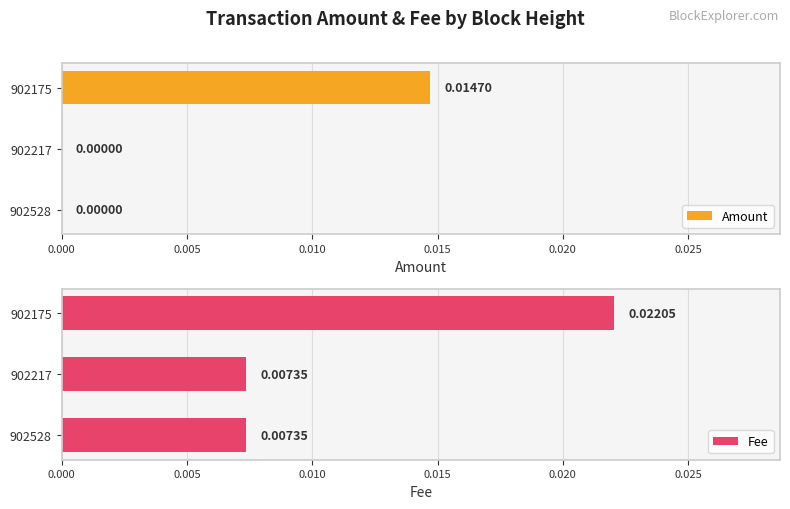

How many distinct data groups are displayed?

2